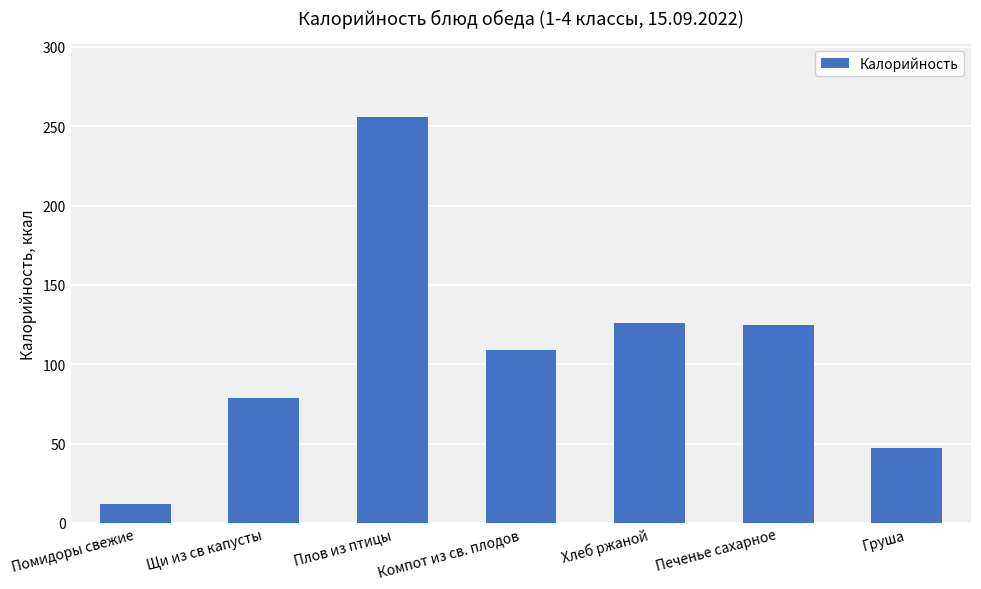

What is the label of the 7th bar from the right?

Помидоры свежие